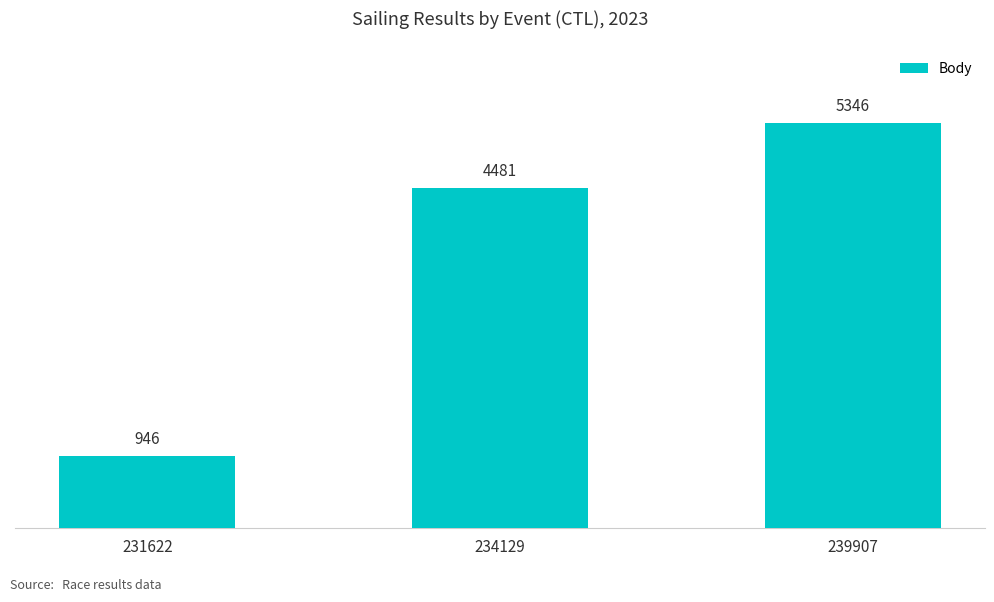

Count the values in the range 946 to 5346.

3